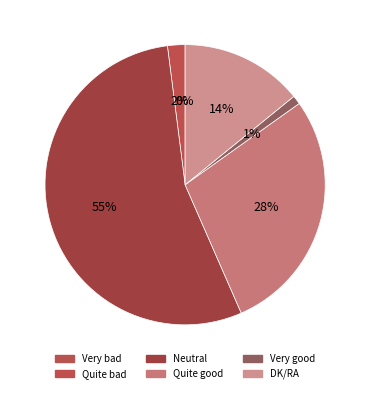

Which slice is the smallest?

Very bad